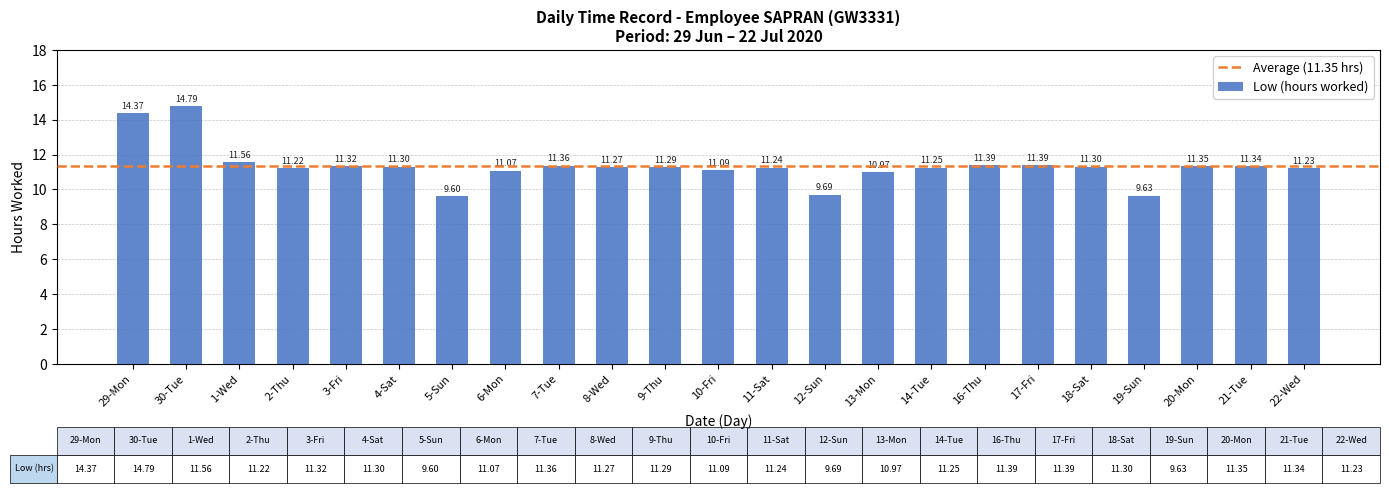

What is the average value?

11.3